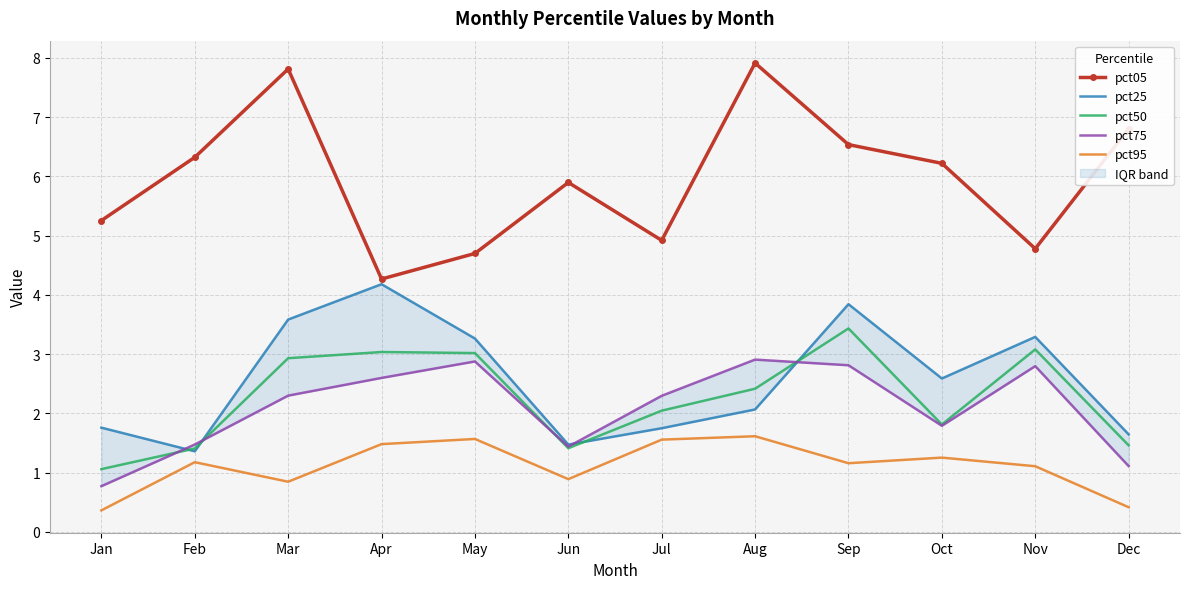

Where is pct05 nearest to the value 6?

Jun